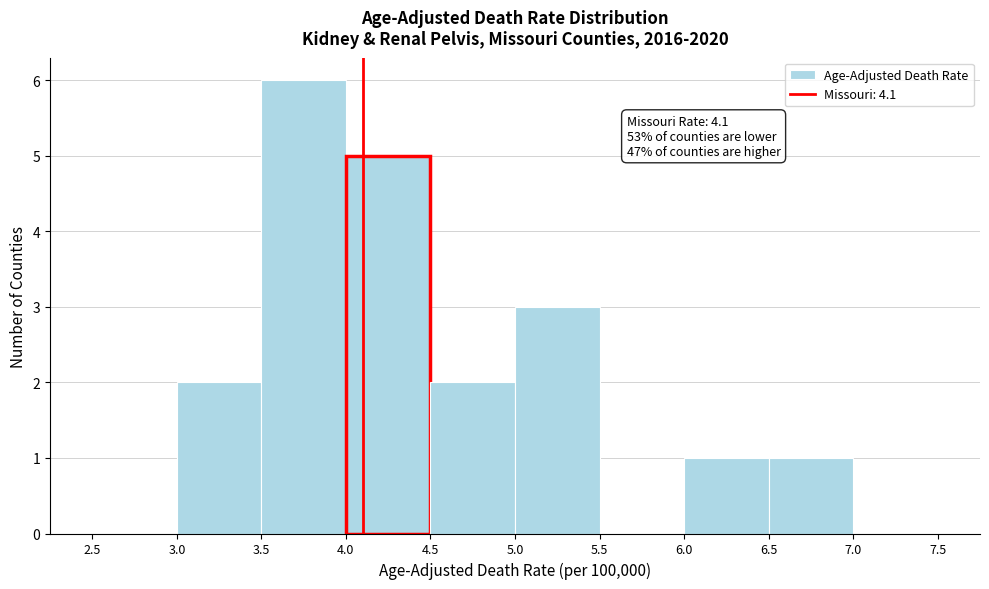

Over which range of the x-axis is the bar tallest?

3.5 to 4.0